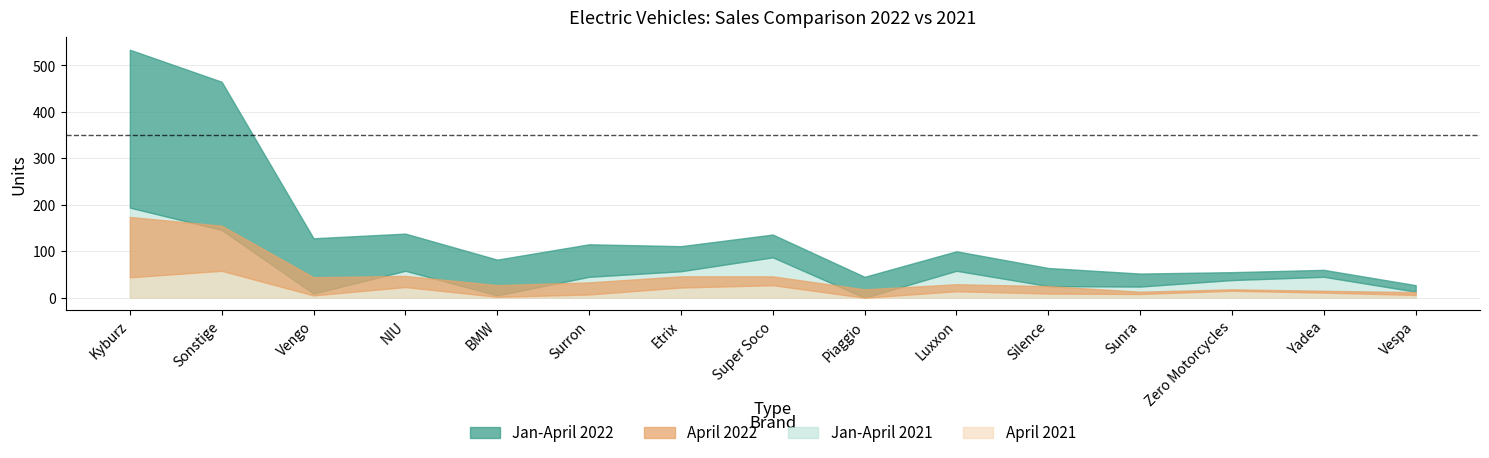

How many distinct data groups are displayed?

4